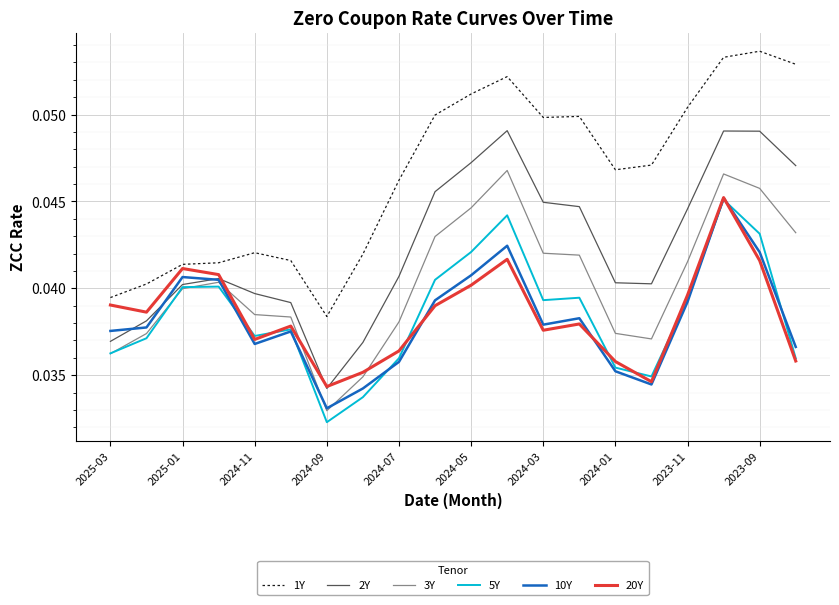

True or false: 1Y and 10Y intersect in this chart.

False